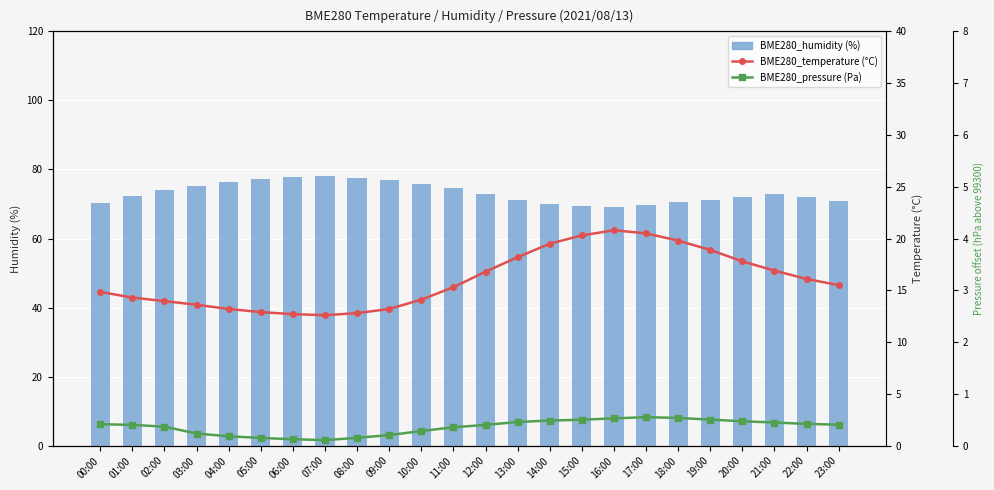

Reading right to left, extract all data points from this chart.

BME280_humidity: 70.8	71.9	72.8	72.1	71.3	70.5	69.8	69.2	69.5	70.1	71.2	72.9	74.5	75.8	76.9	77.5	78.1	77.8	77.2	76.5	75.3	74.1	72.3	70.3
BME280_temperature: 15.5	16.1	16.9	17.8	18.9	19.8	20.5	20.8	20.3	19.5	18.2	16.8	15.3	14.1	13.2	12.8	12.6	12.7	12.9	13.2	13.6	14.0	14.3	14.8
BME280_pressure: 0.4	0.4	0.4	0.5	0.5	0.5	0.6	0.5	0.5	0.5	0.5	0.4	0.4	0.3	0.2	0.2	0.1	0.1	0.1	0.2	0.2	0.4	0.4	0.4